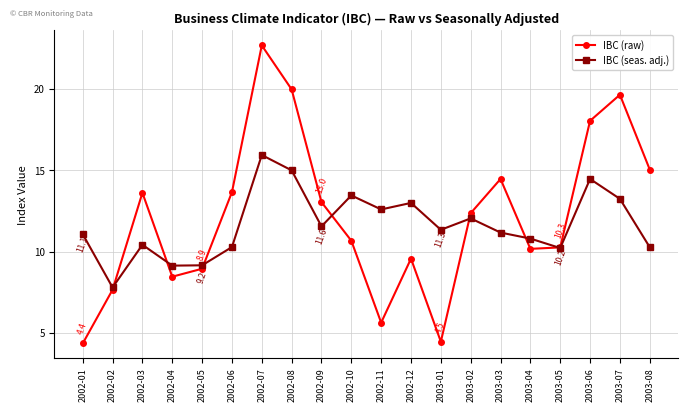

What is the maximum value for IBC (raw)?

22.7